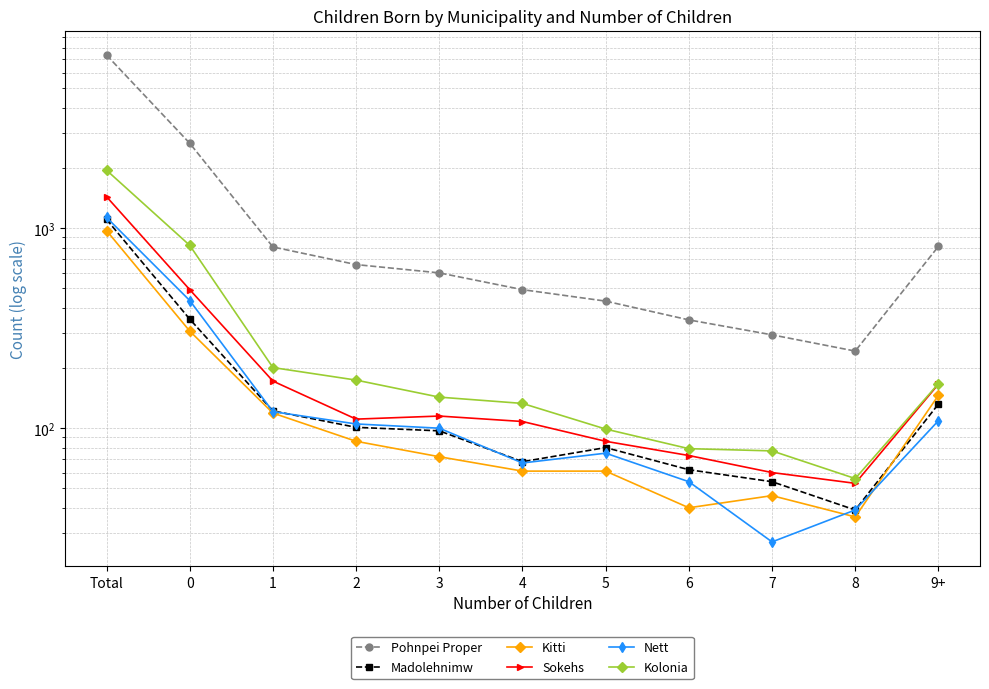

Rank the series at 8 from highest to lowest value.

Pohnpei Proper, Kolonia, Sokehs, Madolehnimw, Nett, Kitti